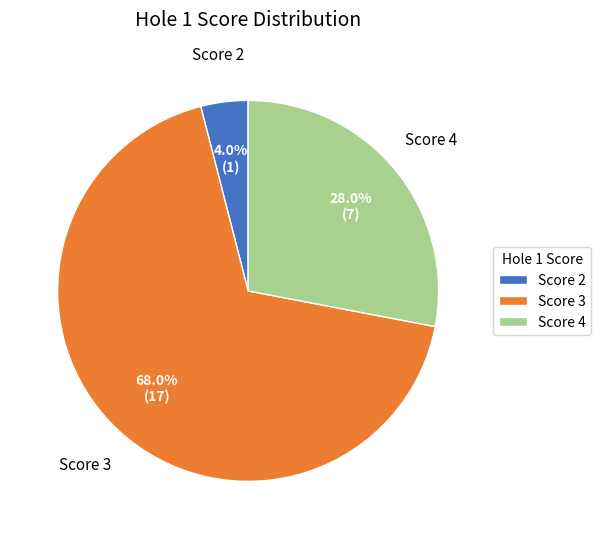

How many segments does this pie chart have?

3